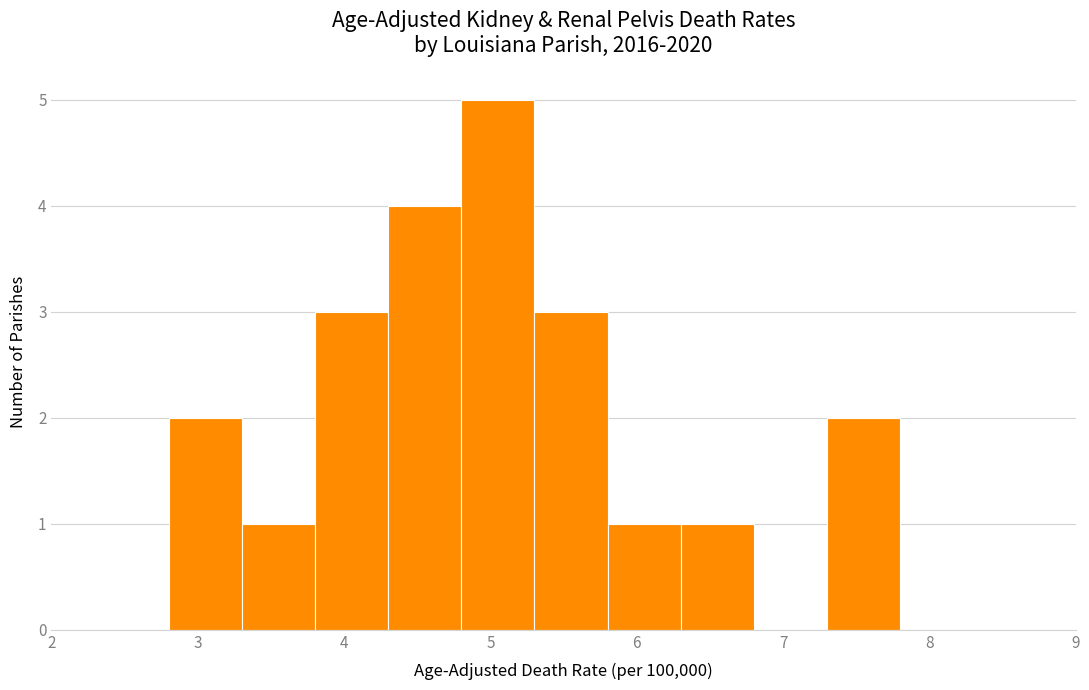

Which range on the x-axis has the tallest bar?

4.8 to 5.3